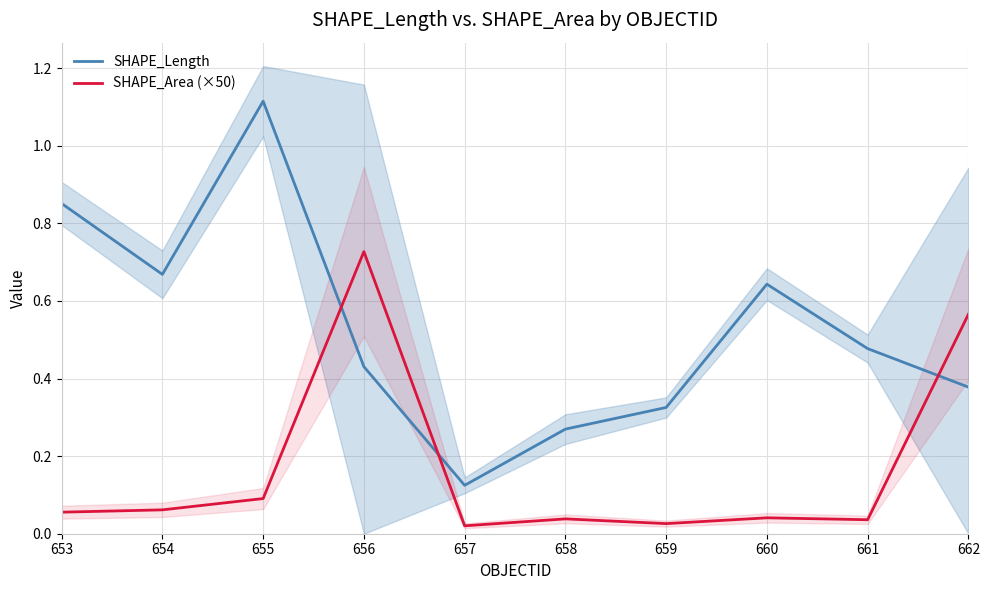

At which category does SHAPE_Length reach its first local valley?

654